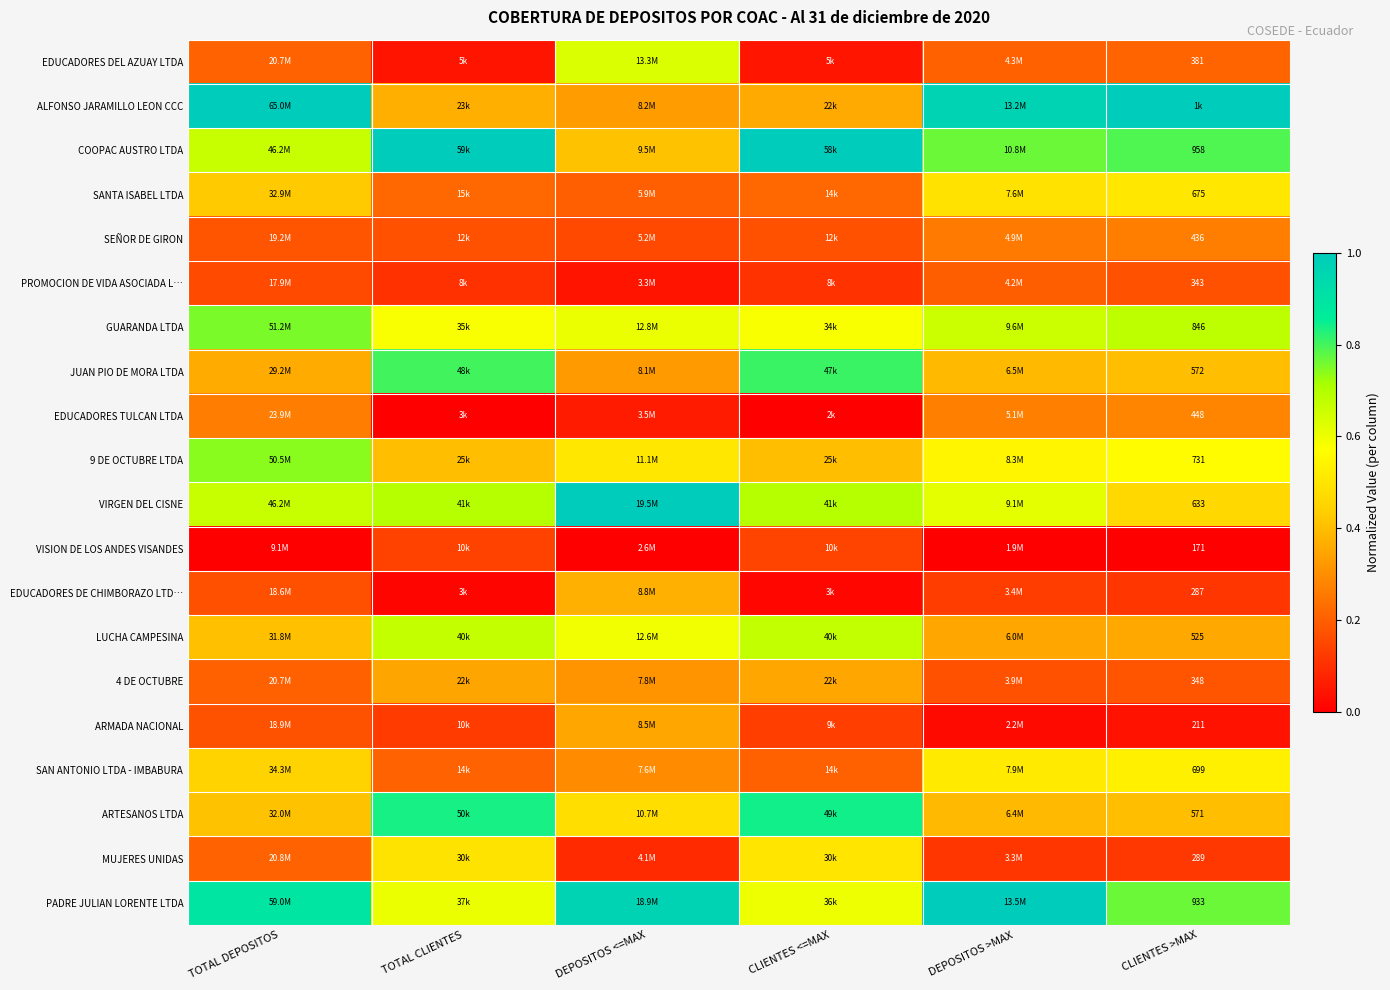

What is the total value across all series at CLIENTES <=MAX?

7.9